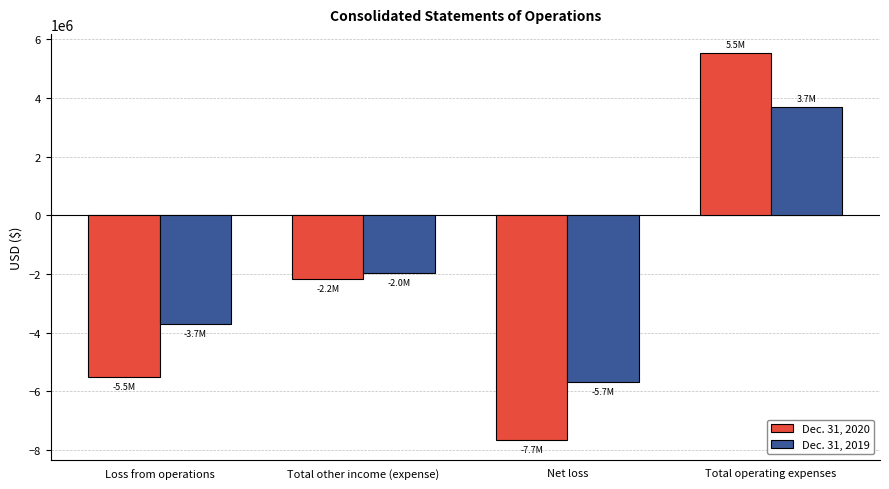

Where is Dec. 31, 2020 nearest to the value -1070226?

Total other income (expense)